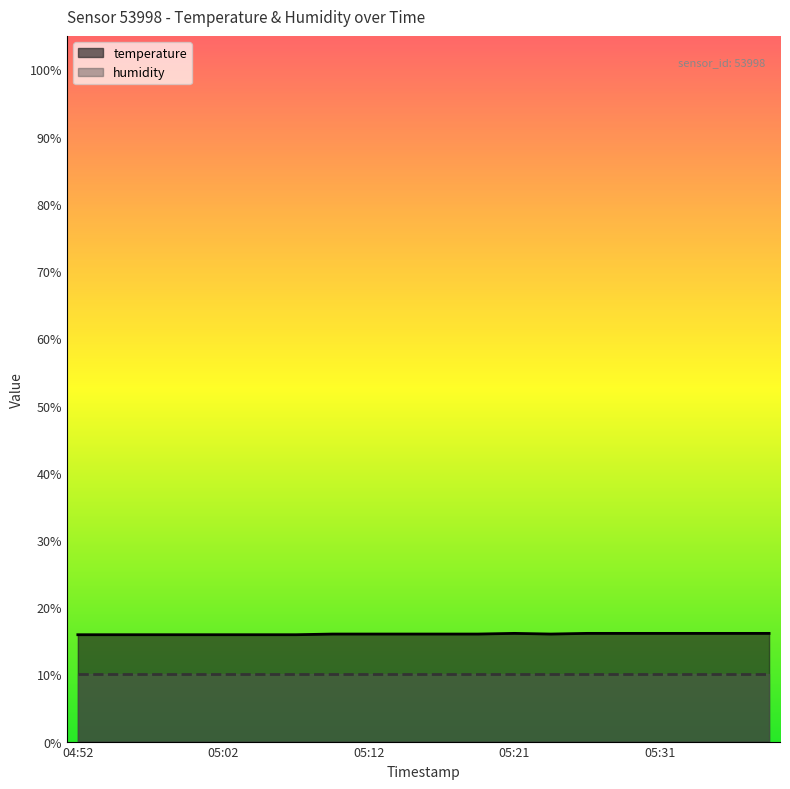

The value at 05:38 is 7.4. True or false?

False